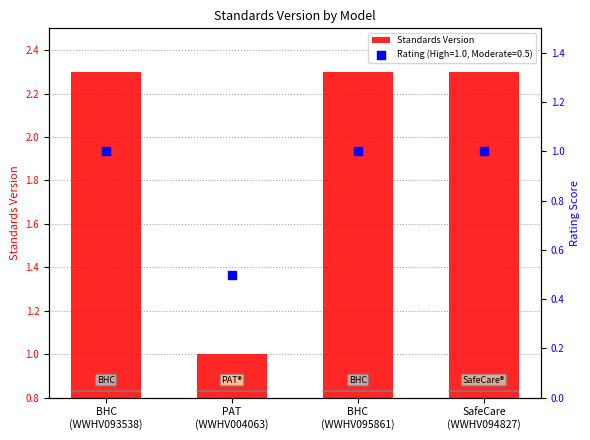

What is the change in value from PAT
(WWHV004063) to SafeCare
(WWHV094827)?

+1.3